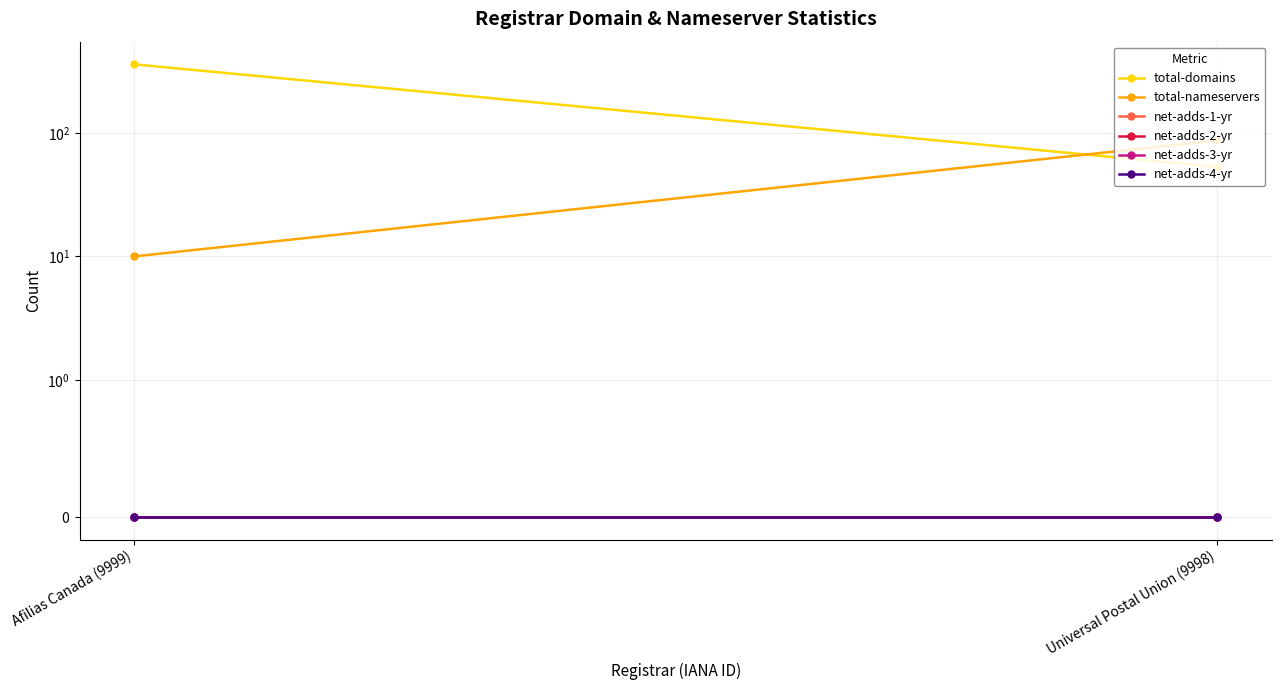

What is the label of the 1st point from the right?

Universal Postal Union (9998)